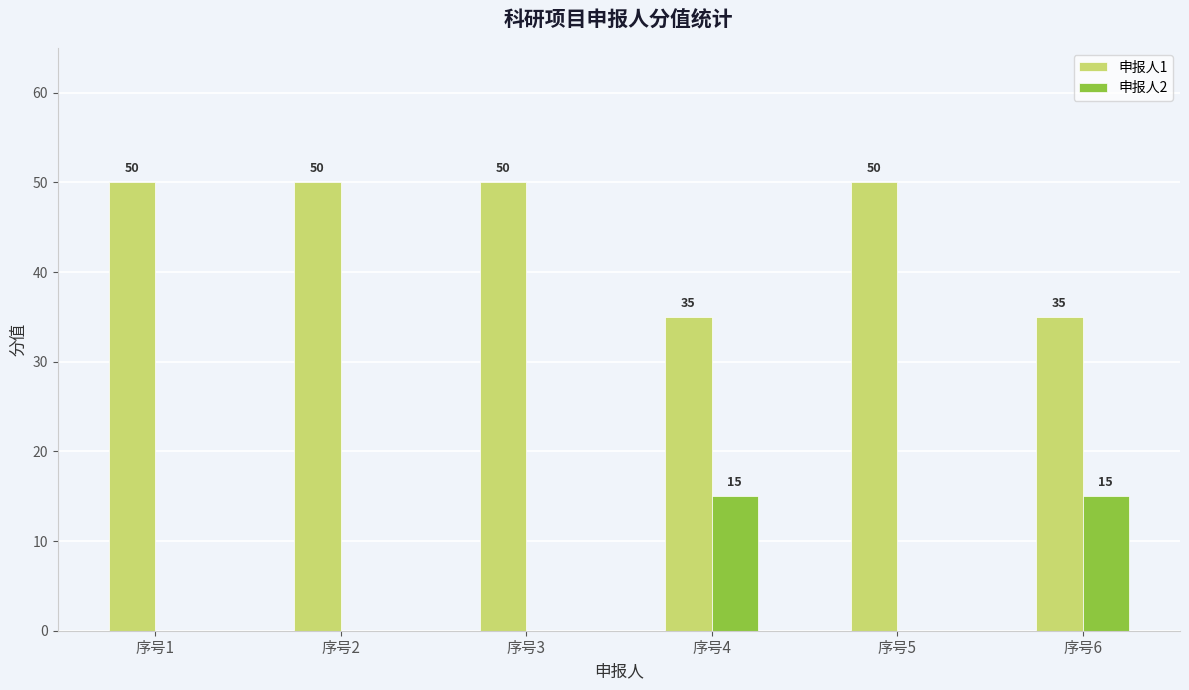

What is the spread (max minus min) of values at 序号2?

50